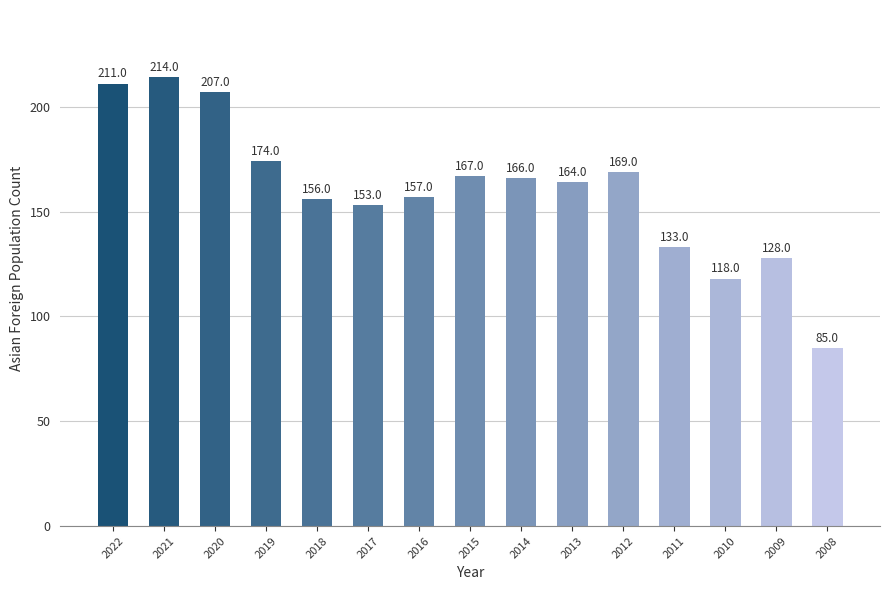

The chart shows a value of 156 at 2018. True or false?

True